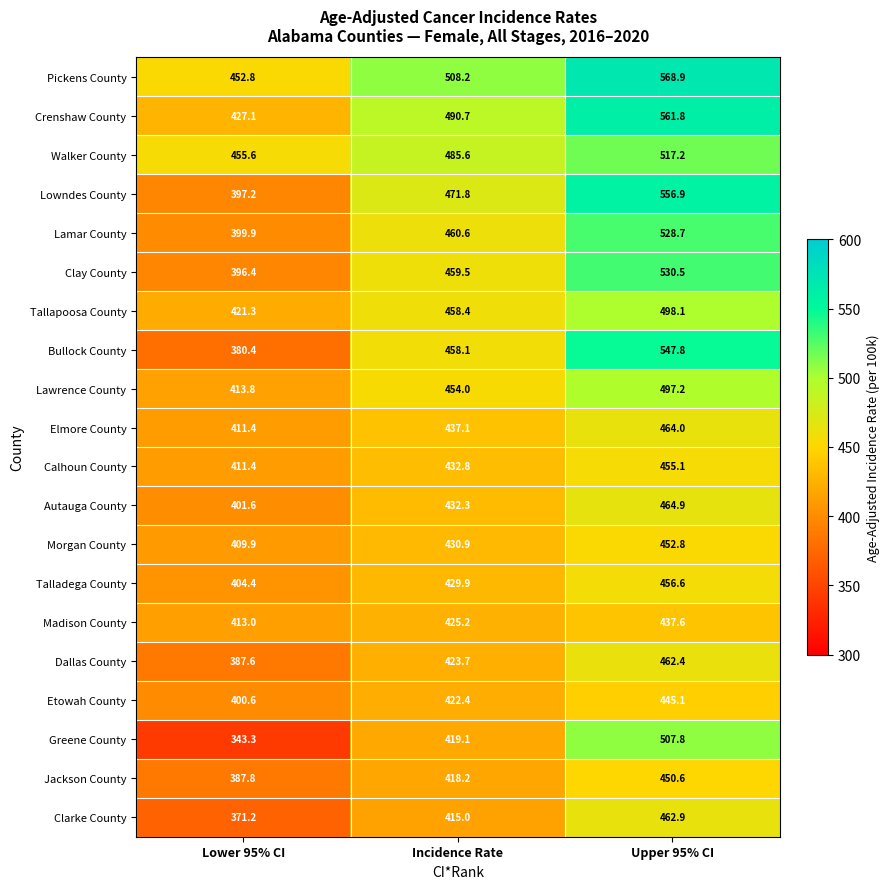

What value does the Dallas County series have at Incidence Rate?

423.7